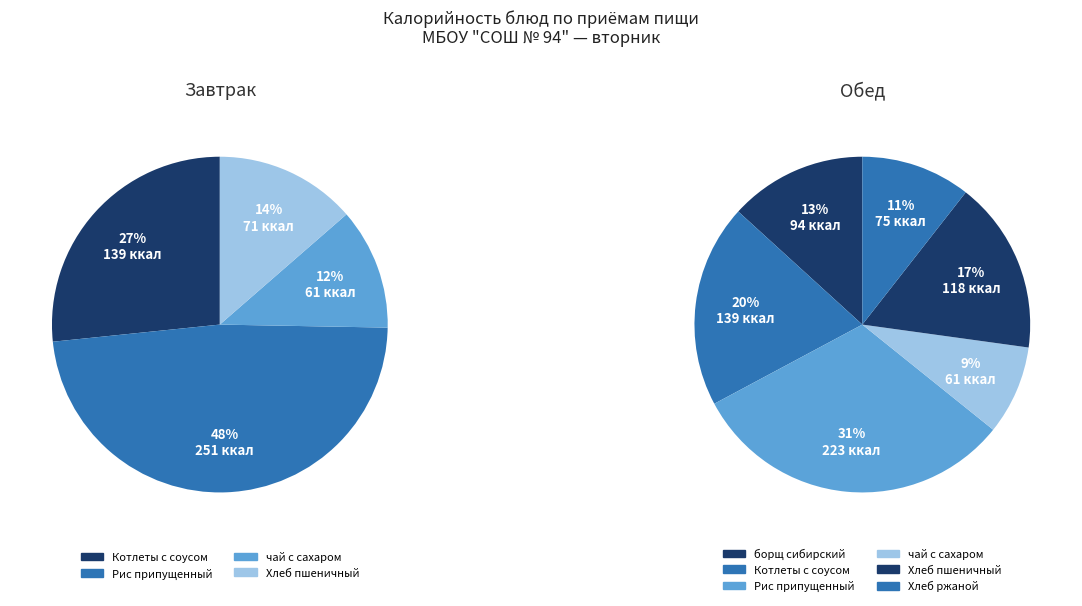

How many slices are in this pie chart?

10